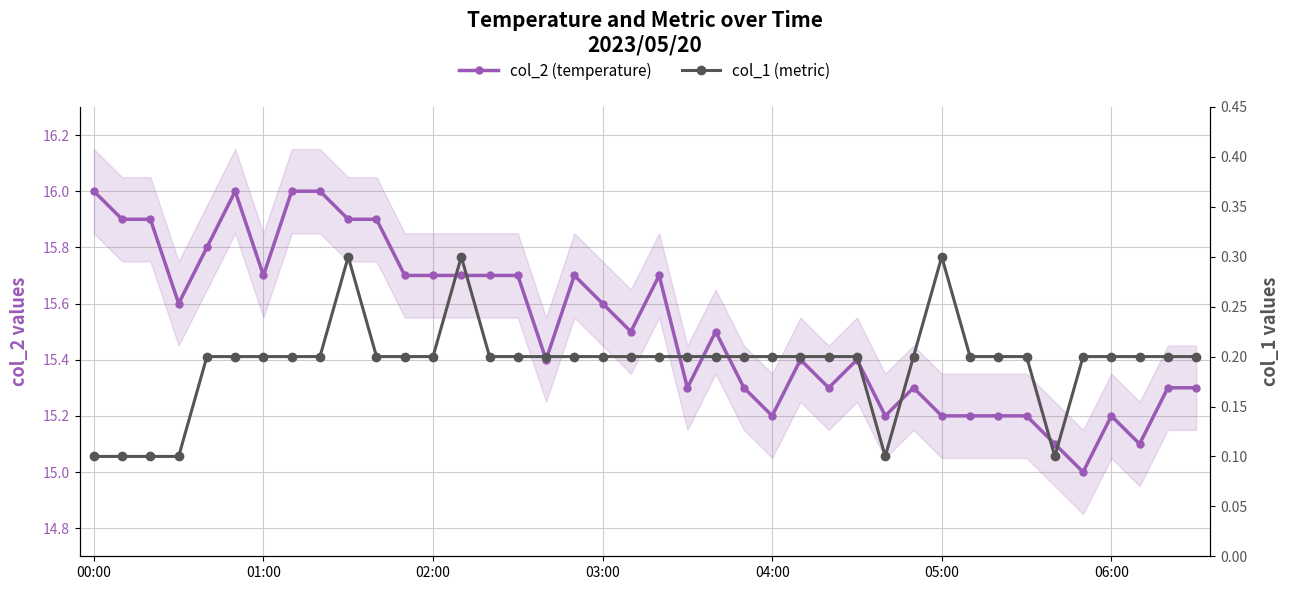

Between 21 and 37, which series saw the biggest shift?

col_2 (temperature)